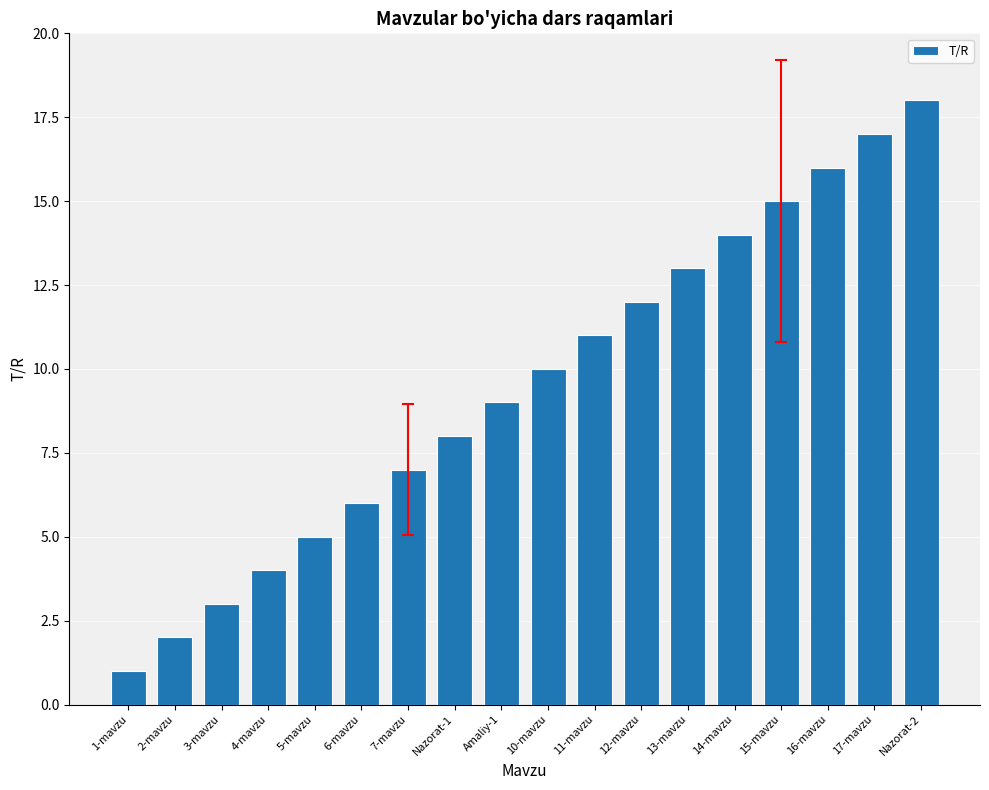

True or false: the data shows 20 at 14-mavzu.

False